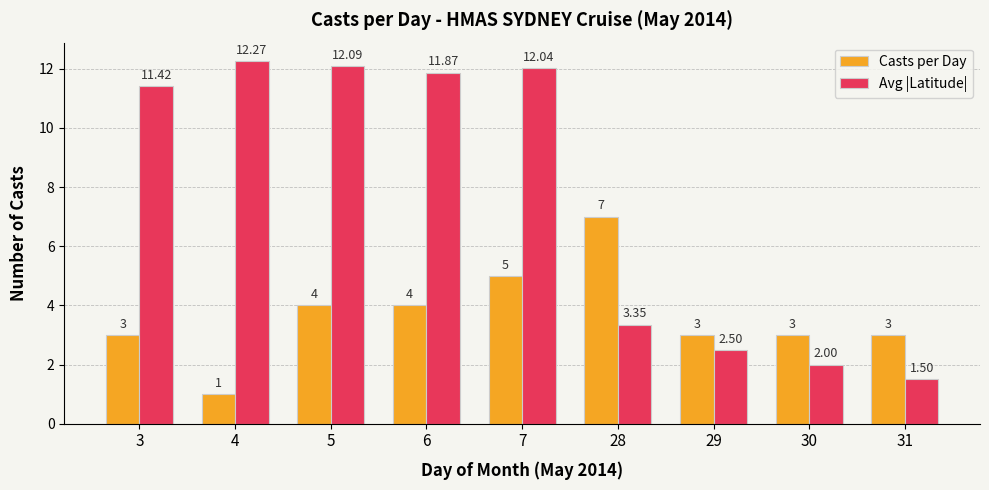

What is the greatest value displayed?

12.3